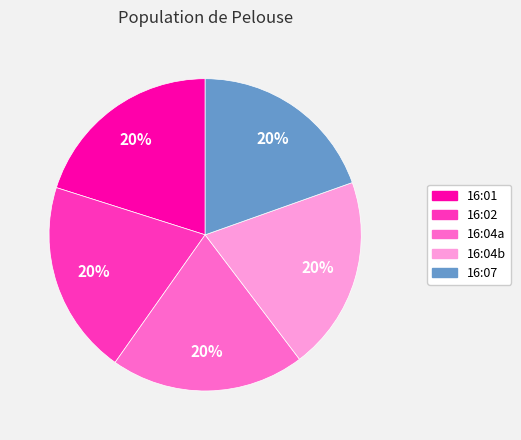

To the nearest percent, what is the average slice percentage?

20%